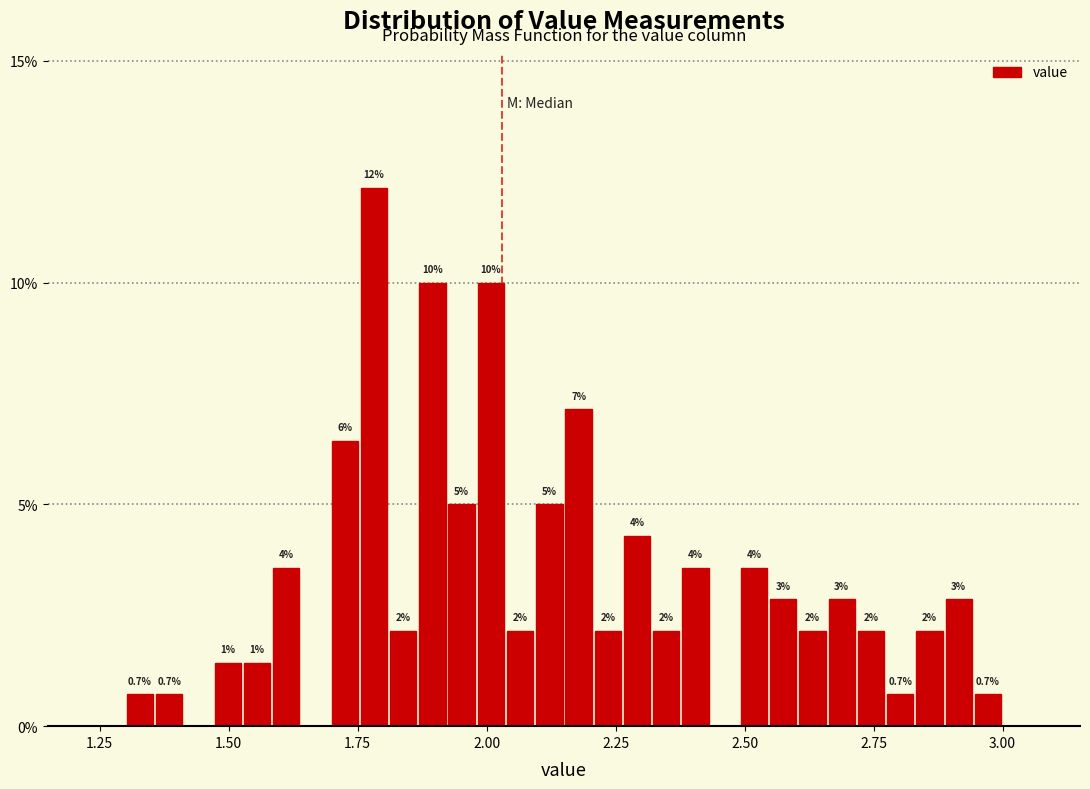

Around what value on the x-axis is the tallest bar? Give the approximate position of its centre, as read against the axis.

1.80